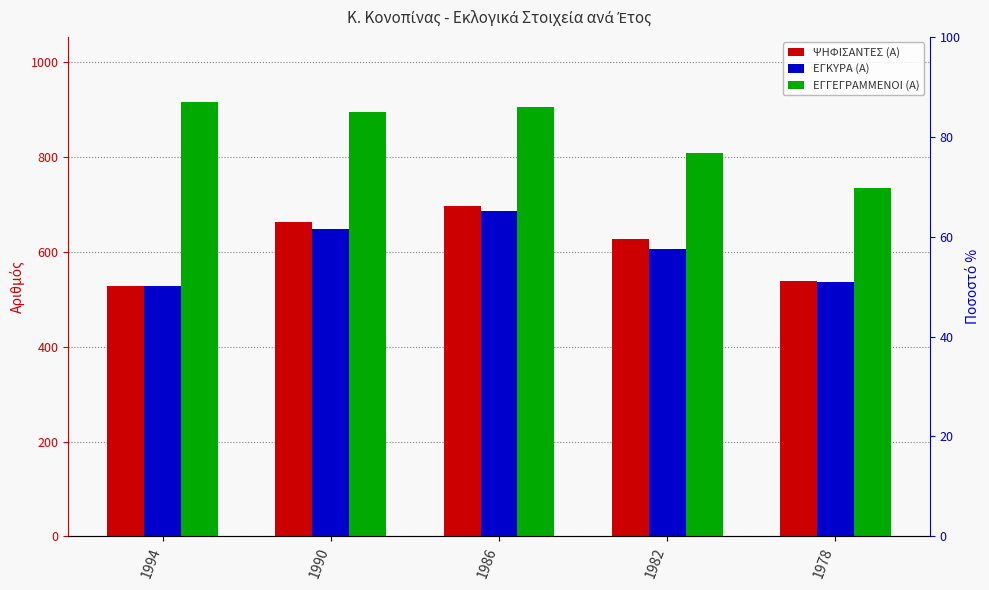

At which label does ΕΓΓΕΓΡΑΜΜΕΝΟΙ (Α) first exceed 896?

1994